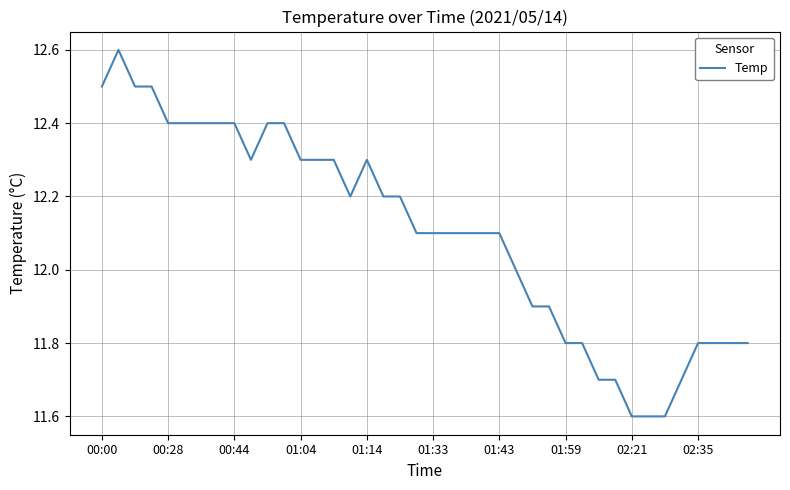

What is the greatest value displayed?

12.6